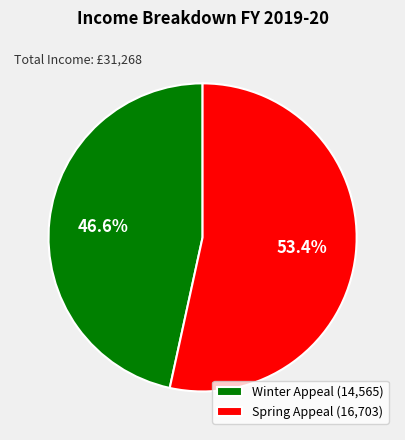

To the nearest percent, what portion does Winter Appeal represent?

47%